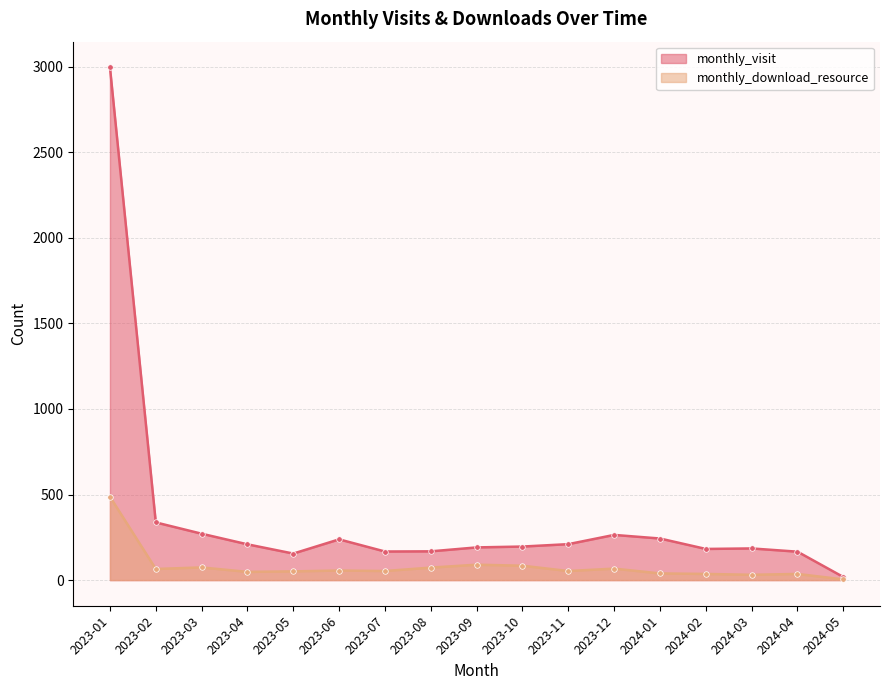

How many data points in monthly_download_resource are less than 53?

7